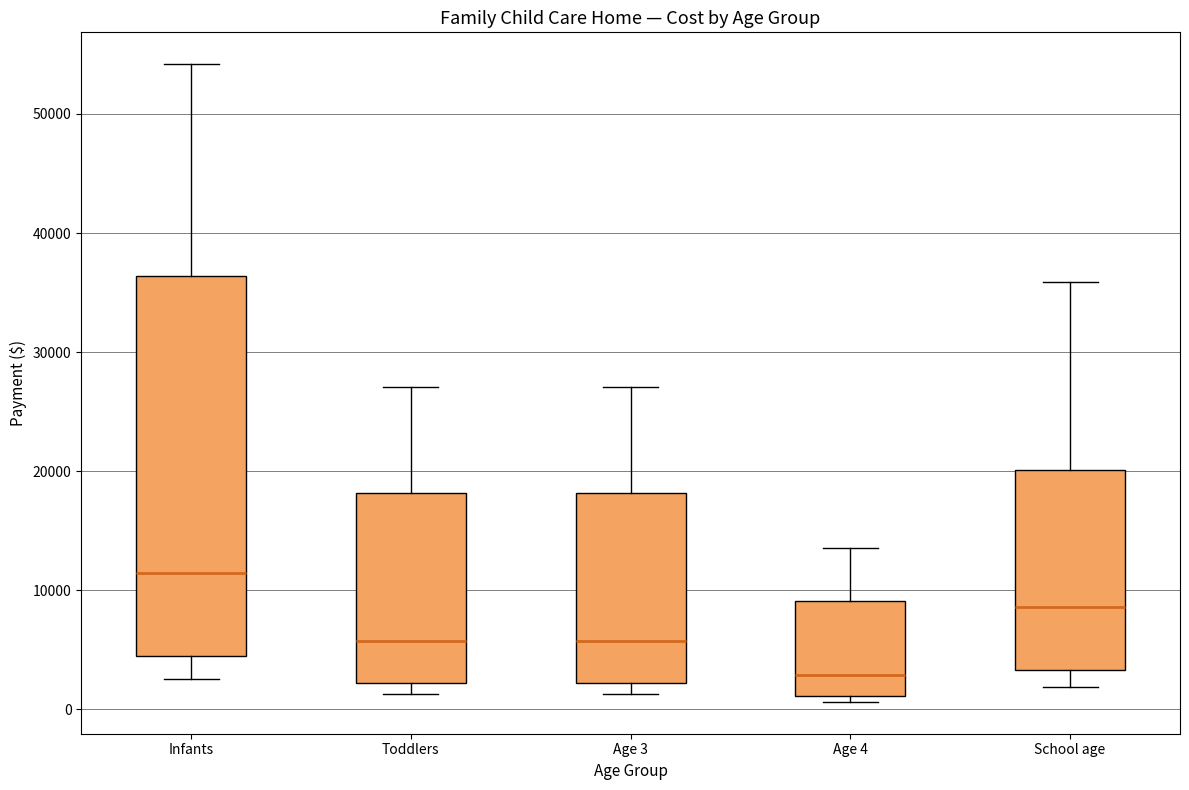

Reading left to right, transcribe this box plot: for each box, give where its median line is, the range the box spans, and where its two whiskers end, as read against the y-axis. The values are not printed on the chart, so give them approximately, as read against the axis.

Infants: median 11000, box 4000 to 36000, whiskers 3000 to 54000
Toddlers: median 6000, box 2000 to 18000, whiskers 1000 to 27000
Age 3: median 6000, box 2000 to 18000, whiskers 1000 to 27000
Age 4: median 3000, box 1000 to 9000, whiskers 1000 (just below the box's lower edge) to 14000
School age: median 9000, box 3000 to 20000, whiskers 2000 to 36000